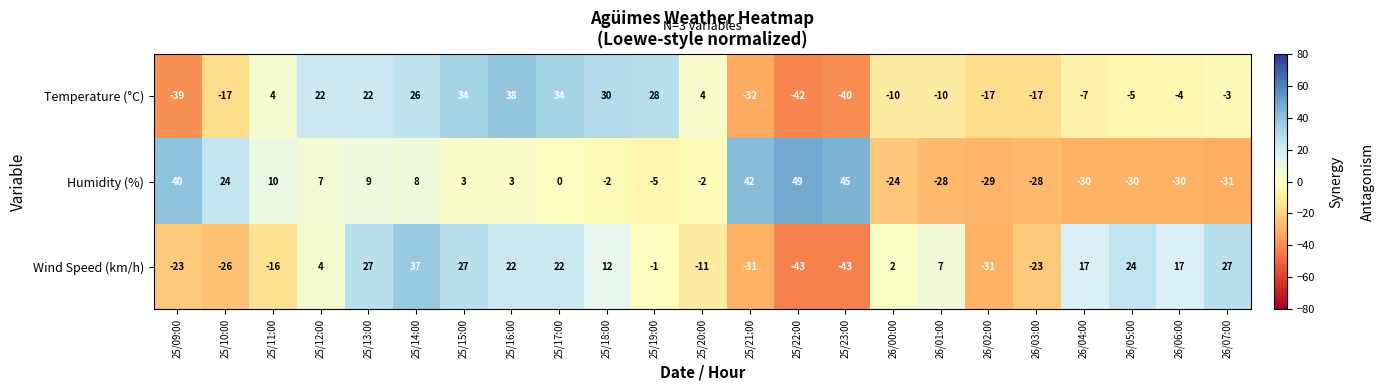

What is the approximate value of Temperature (°C) at 25/19:00, to the nearest 5?

30